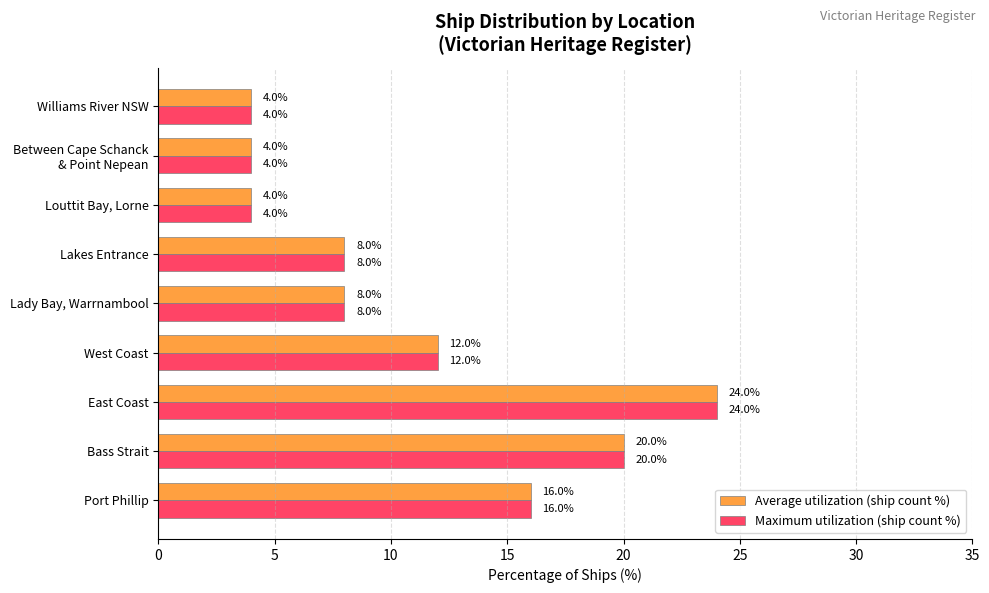

What are all the series names shown in the legend?

Average utilization (ship count %), Maximum utilization (ship count %)